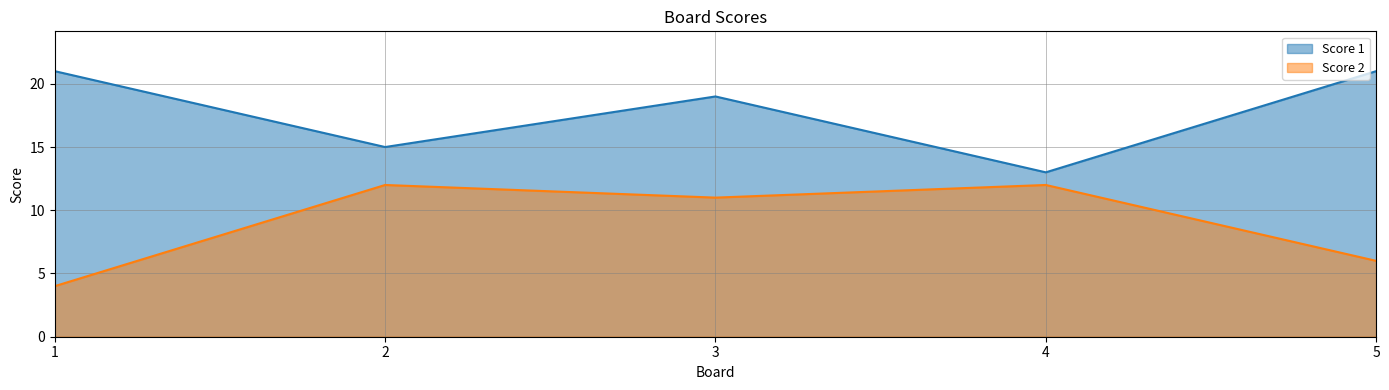

Which series changed the most between 2 and 4?

Score 1